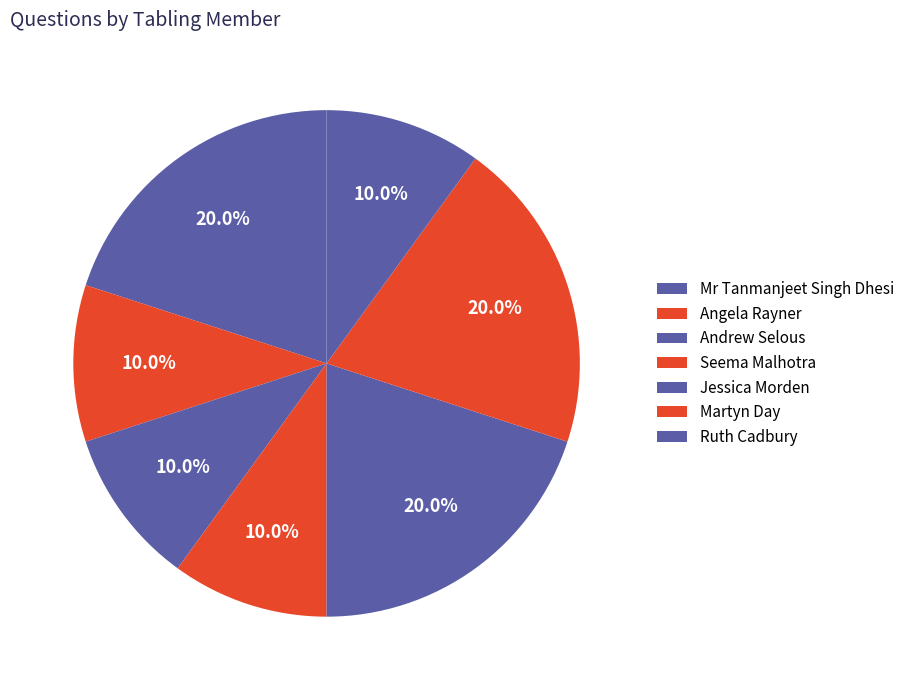

How many segments does this pie chart have?

7